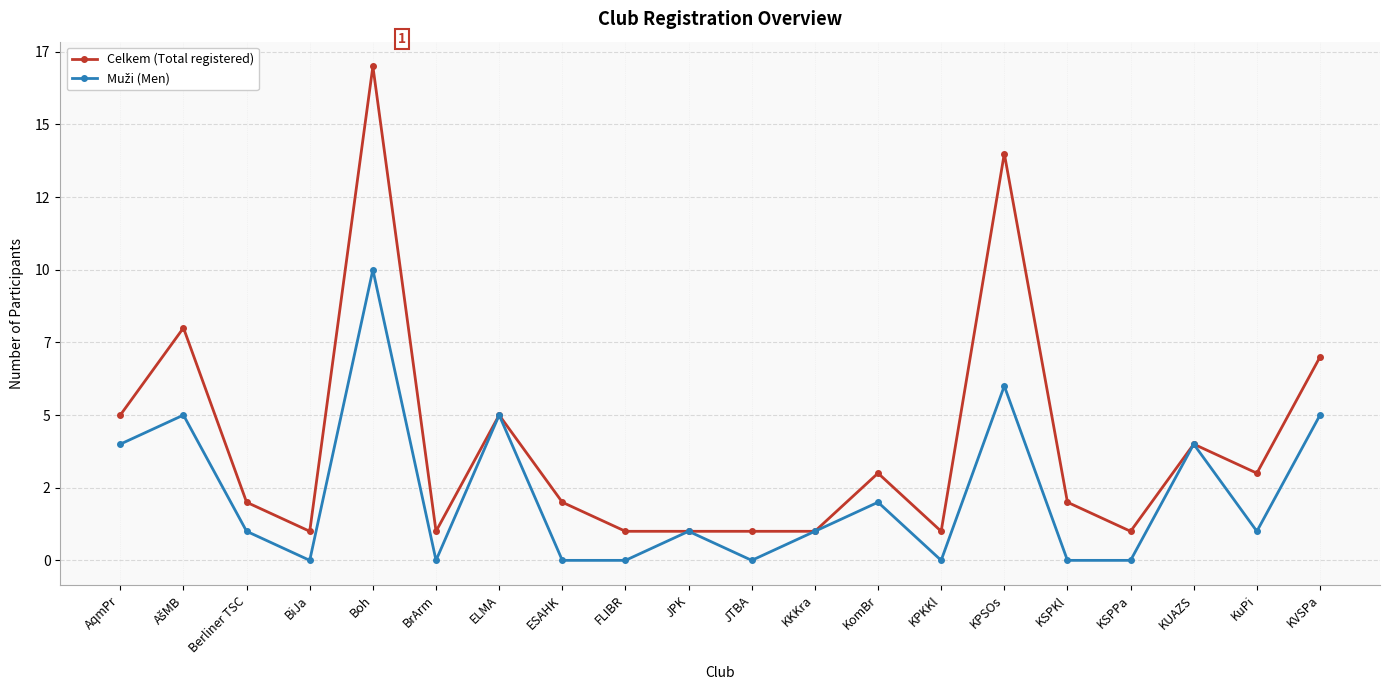

Is this an area chart (filled region under the line)?

No